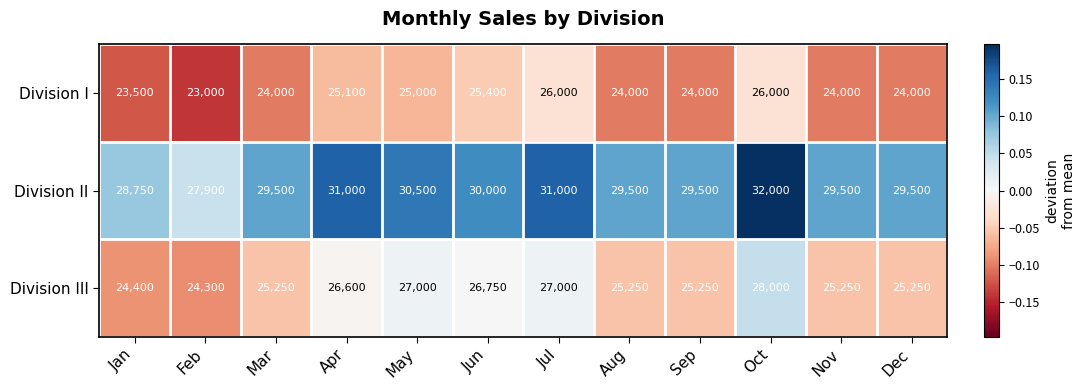

How many categories are shown in the chart?

12